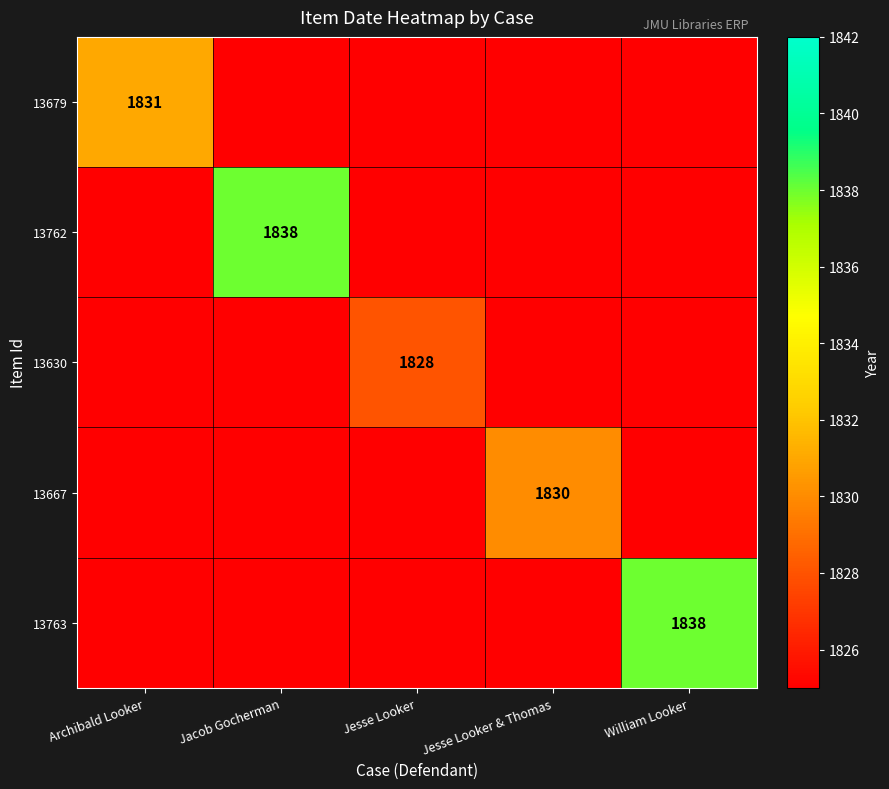

True or false: 13630 has a value of 1828 at Jesse Looker.

True